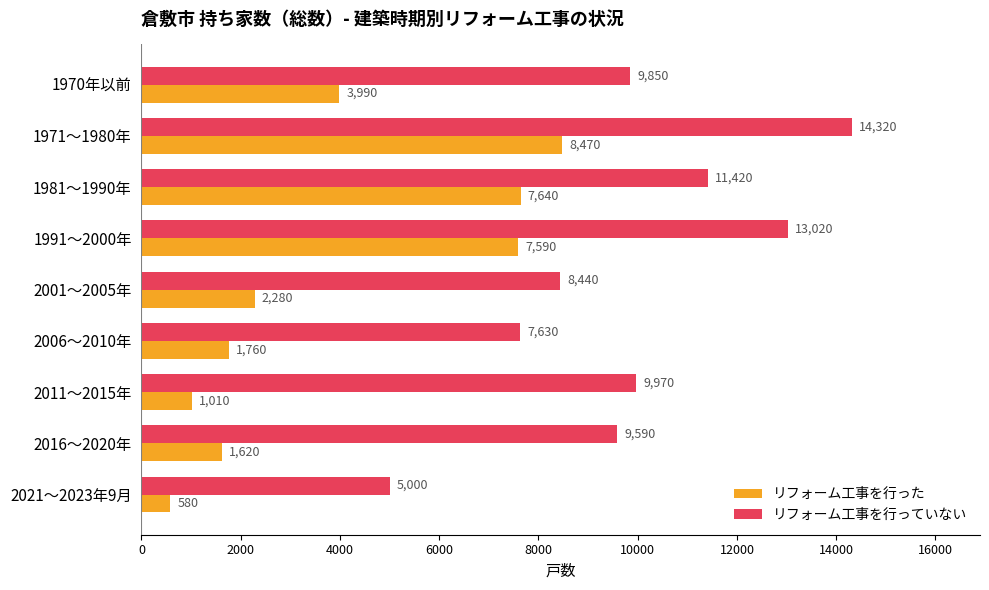

Which series has the largest total across all categories?

リフォーム工事を行っていない